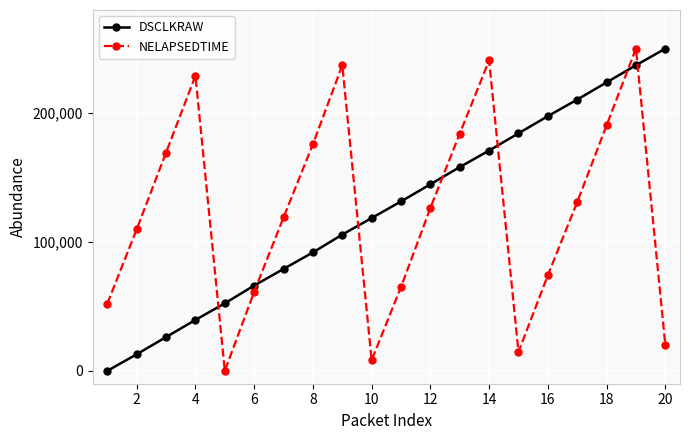

In NELAPSEDTIME, how many points are lower than both neighbors (excluding endpoints)?

3